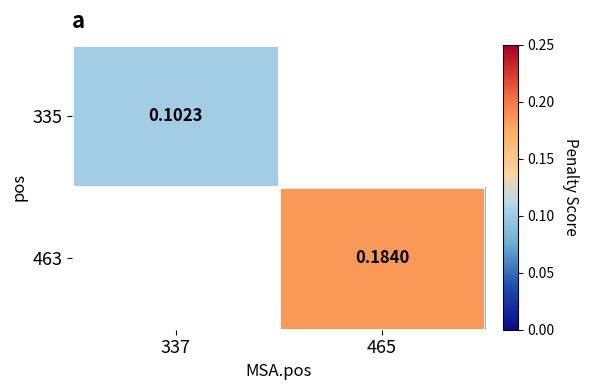

Rank the series by their average value, from highest to lowest.

335, 463